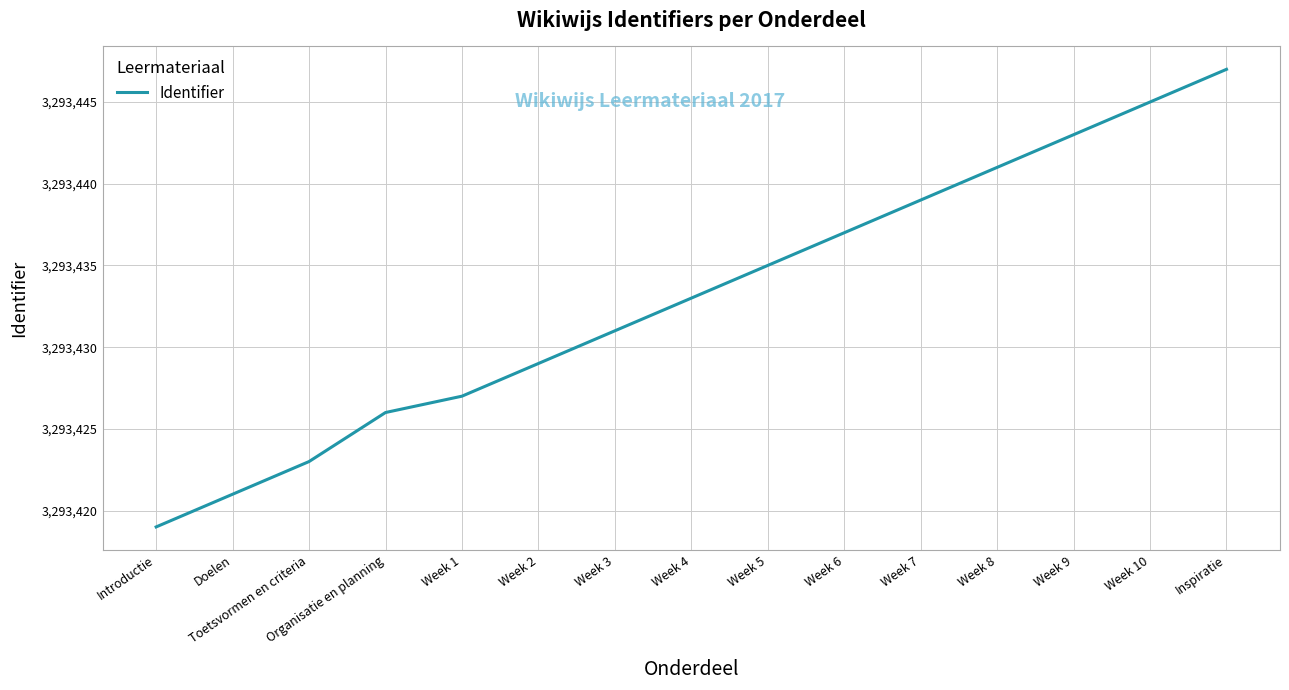

How many lines are shown in the chart?

1